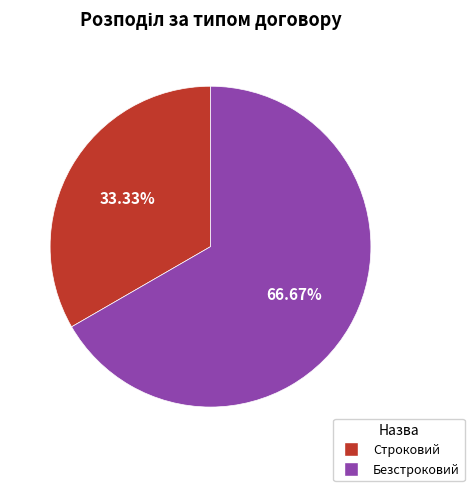

Is there any slice that represents more than half of the pie?

Yes